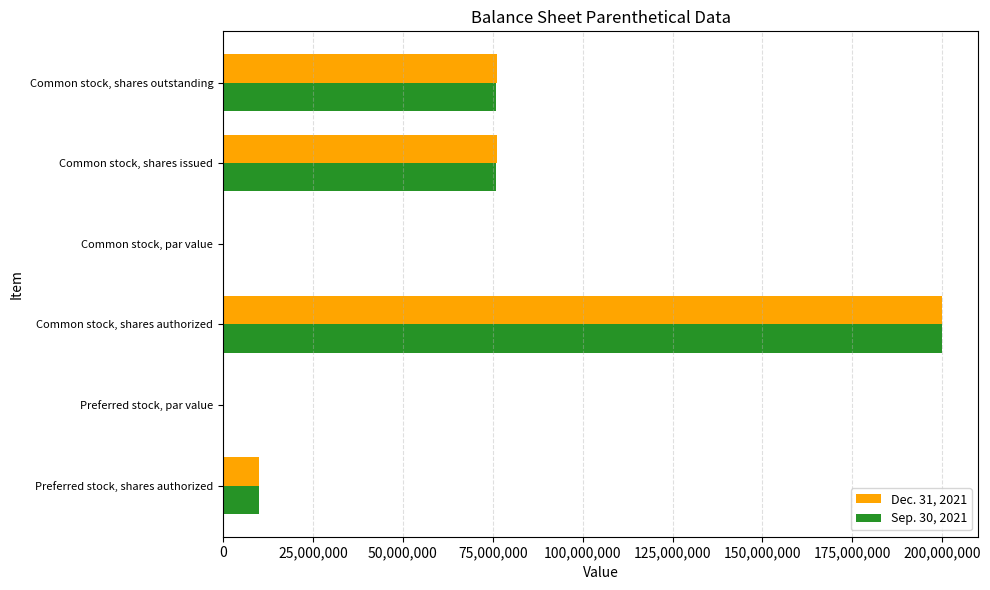

What is the maximum value for Dec. 31, 2021?

200000000.0